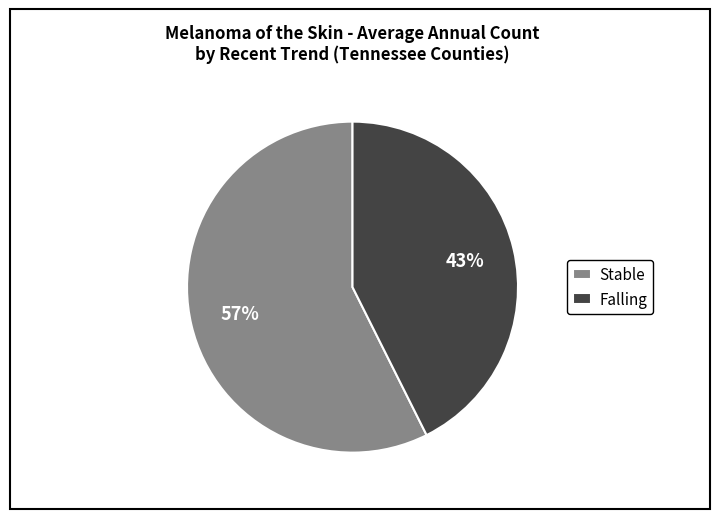

To the nearest percent, what is the average slice percentage?

50%